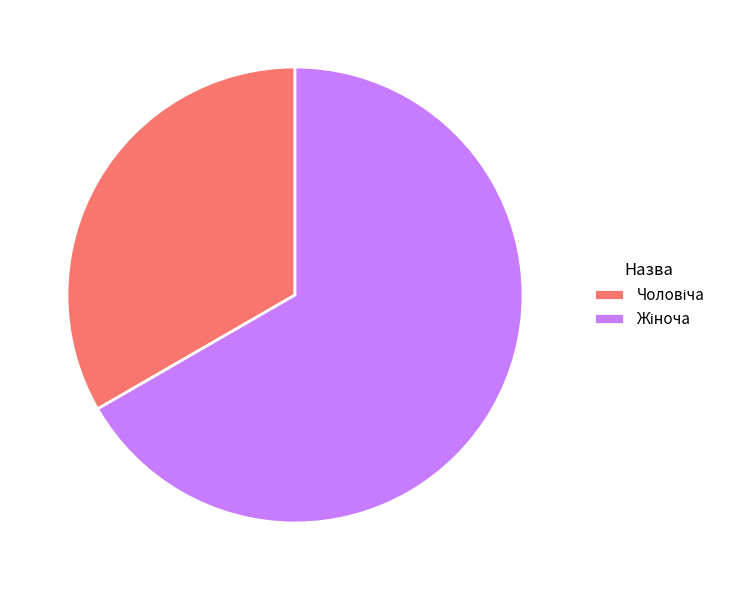

Is there any slice that represents more than half of the pie?

Yes